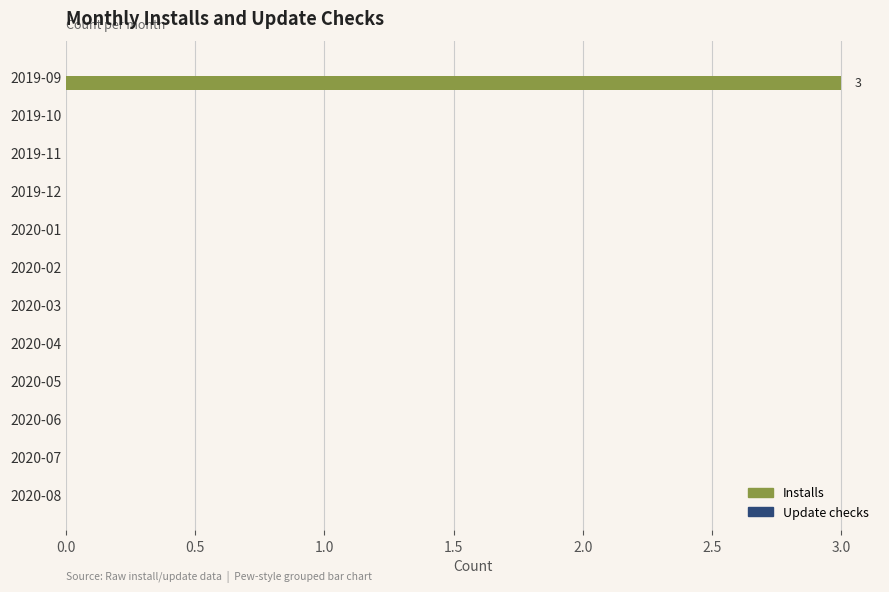

At which category does the chart reach its peak across all series?

2019-09